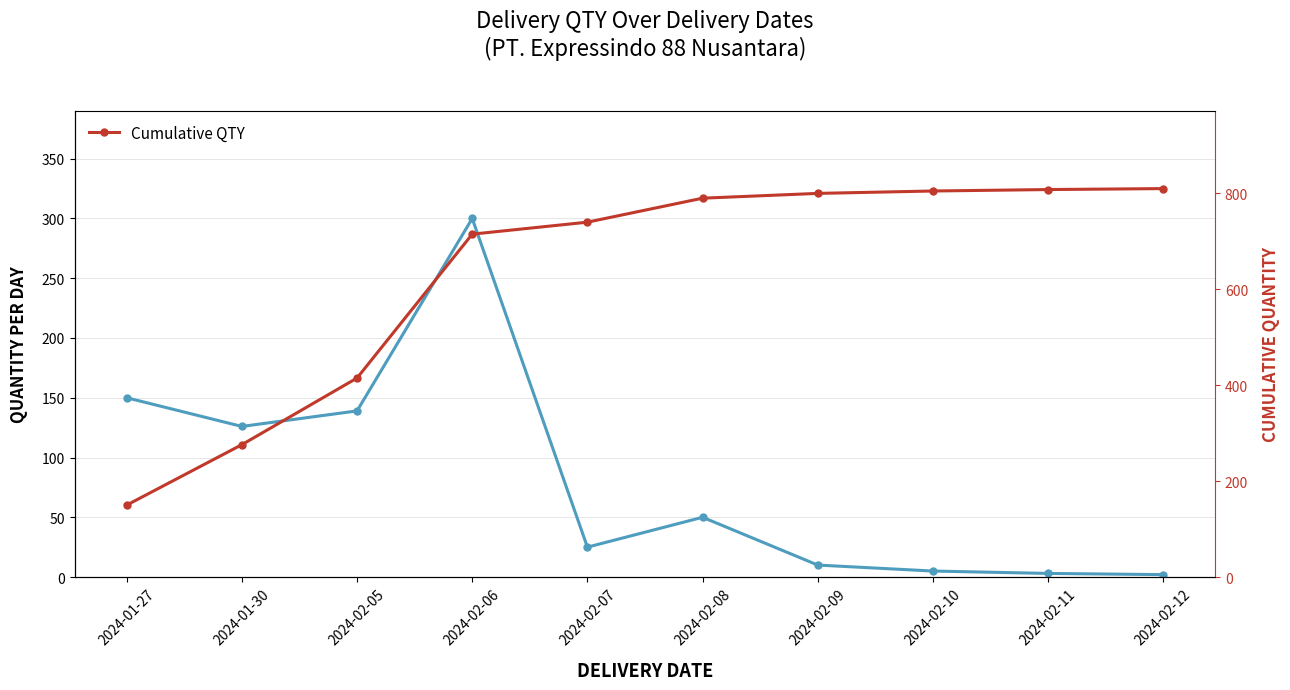

At which category is the sum across all series the highest?

2024-02-06